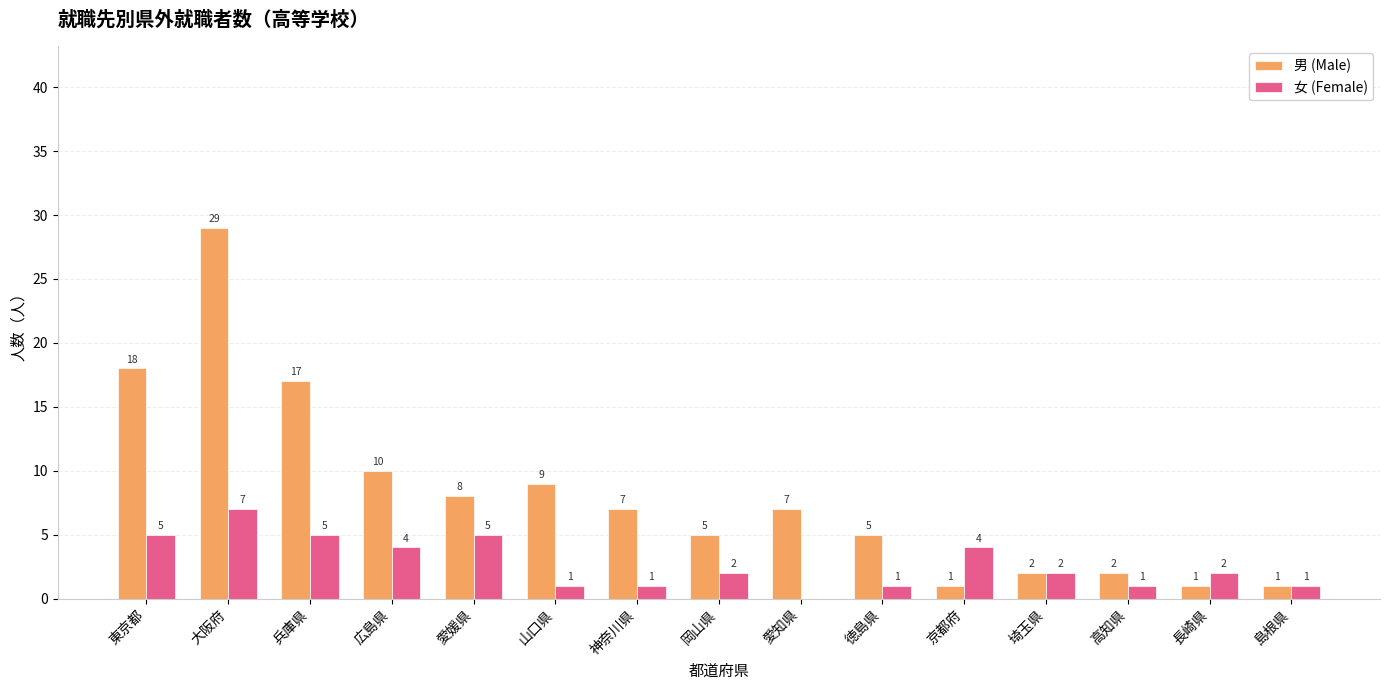

Which series changed the most between 兵庫県 and 愛媛県?

男 (Male)